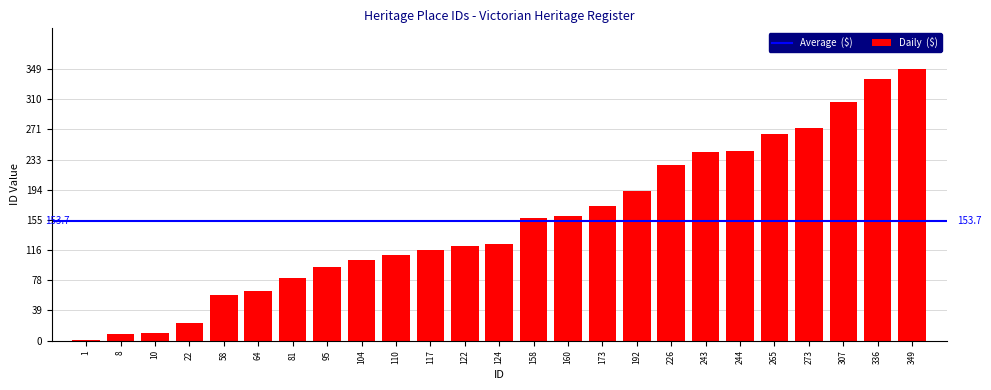

What is the sum of all values?

3842